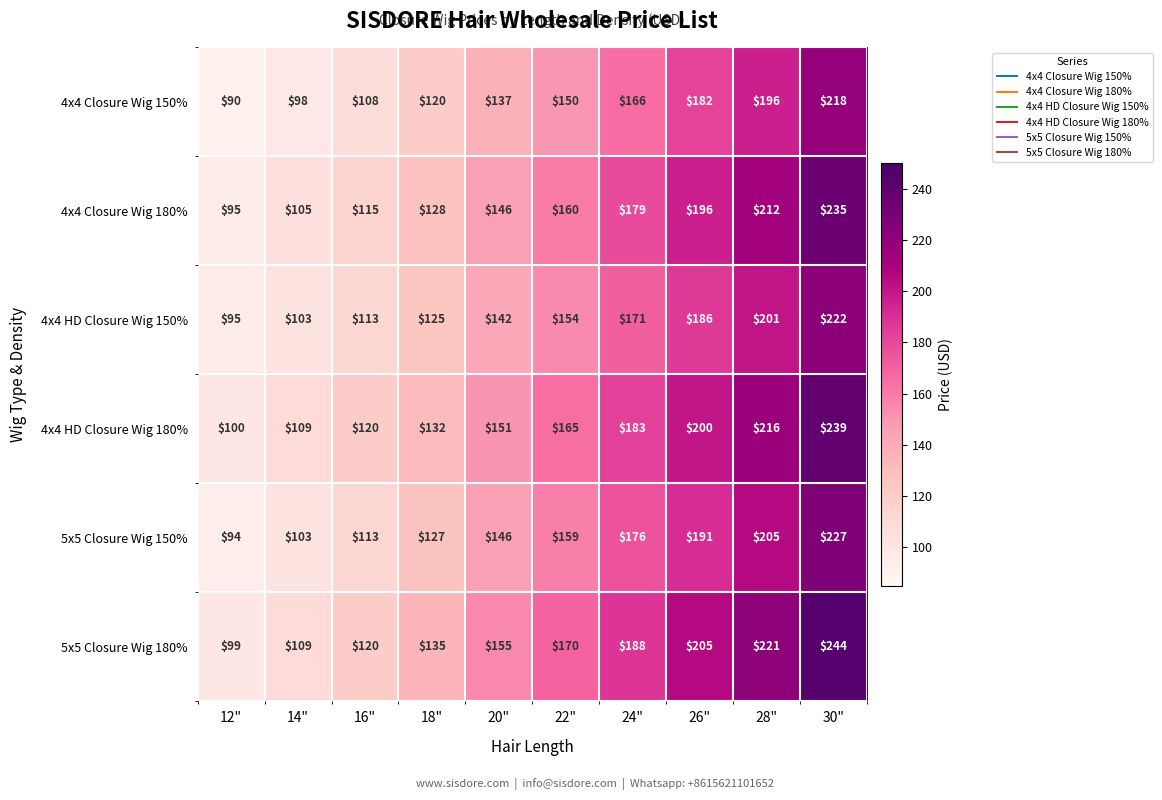

Read the 4x4 Closure Wig 150% value at 24".

166